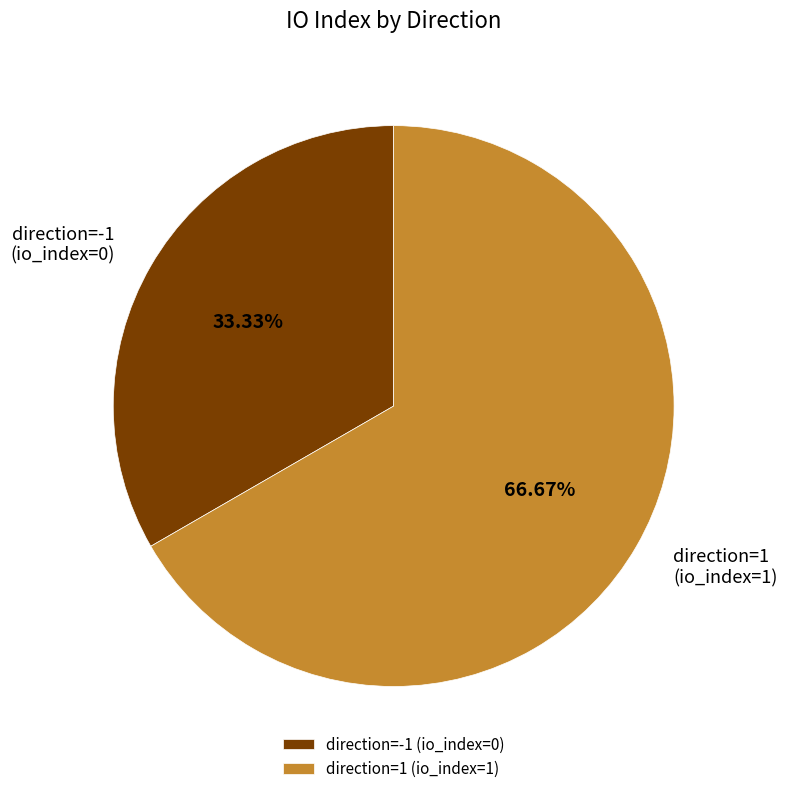

Combined, do direction=1 (io_index=1) and direction=-1 (io_index=0) account for over 50%?

Yes